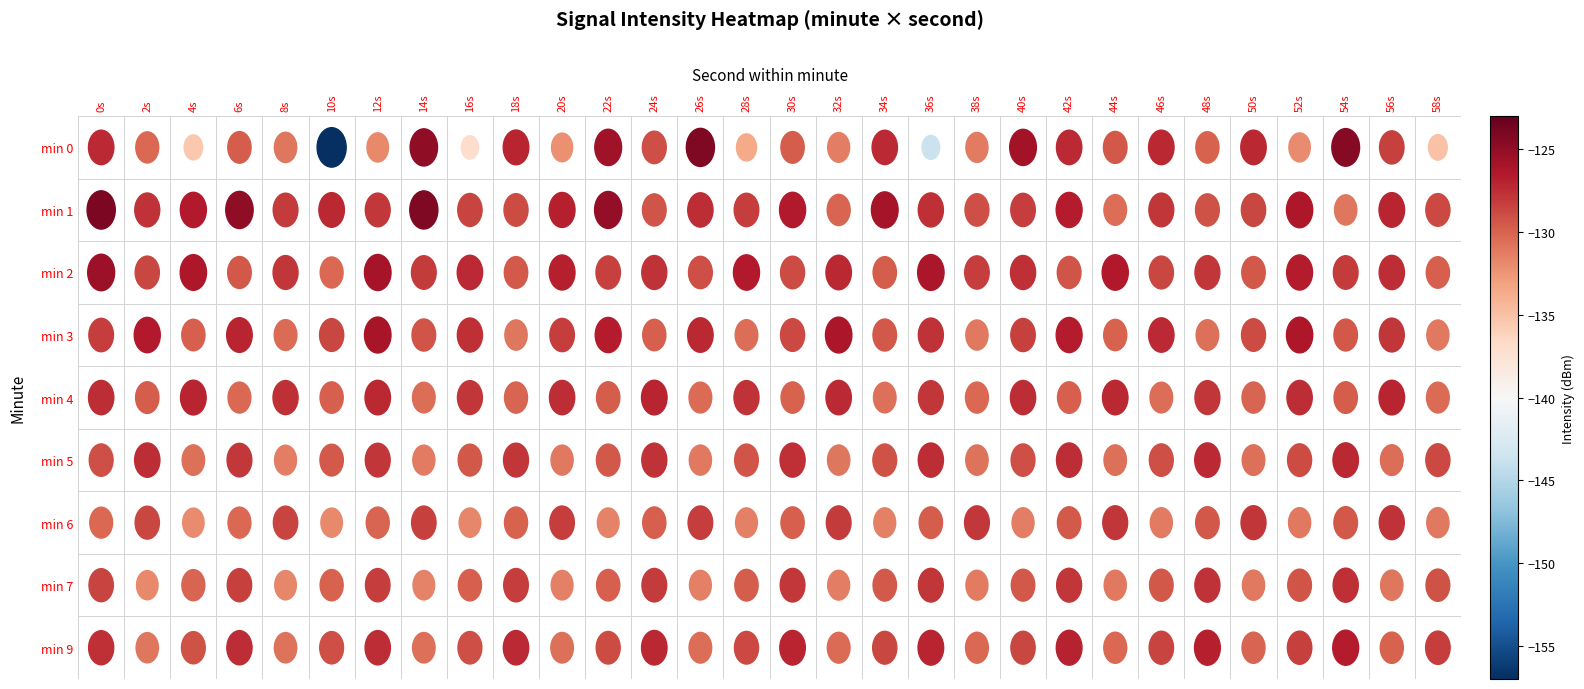

At 6s, list the series in order from smallest to largest.

min 4, min 6, min 0, min 2, min 7, min 5, min 9, min 3, min 1